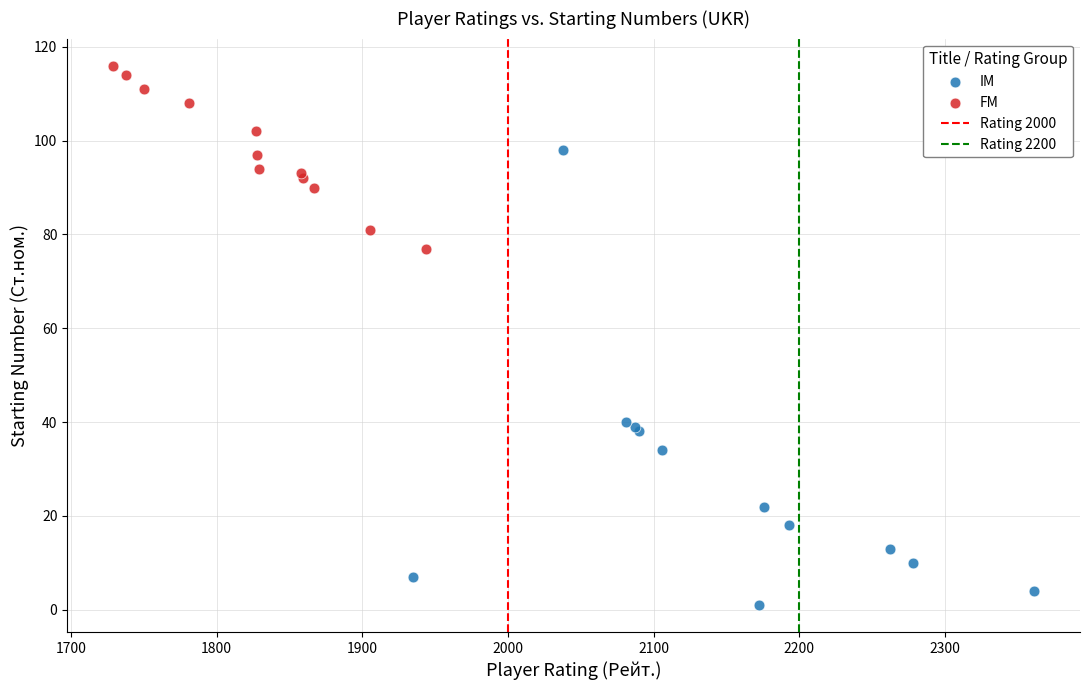

Which series contains the lowest Y value?

IM